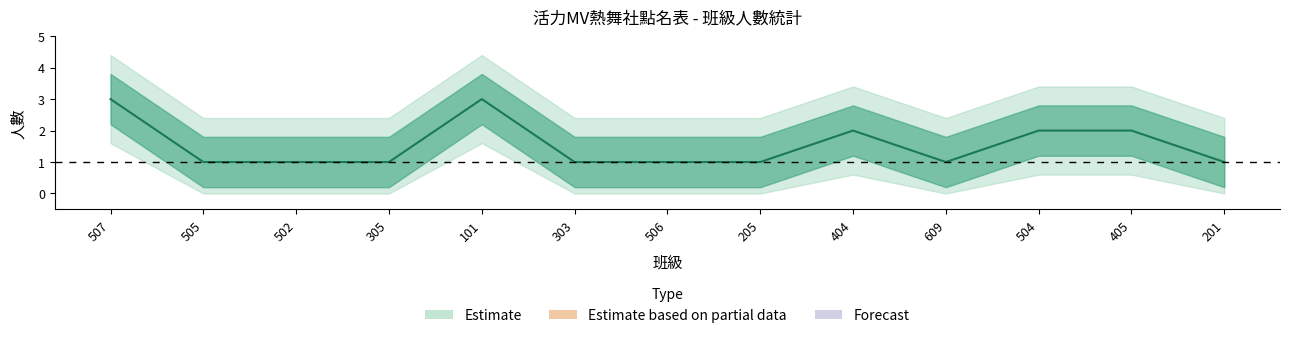

Reading right to left, what are all the values shown in this chart?

1	2	2	1	2	1	1	1	3	1	1	1	3